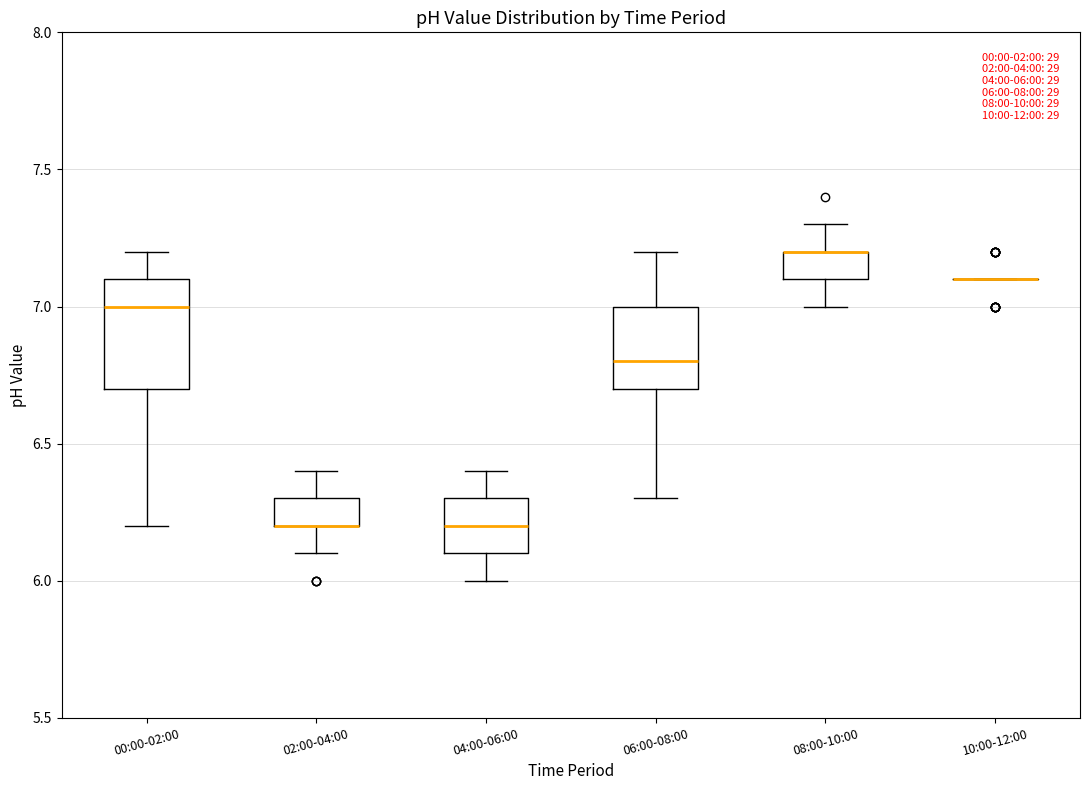

Which box is the tallest, from its lower edge to its upper edge?

00:00-02:00